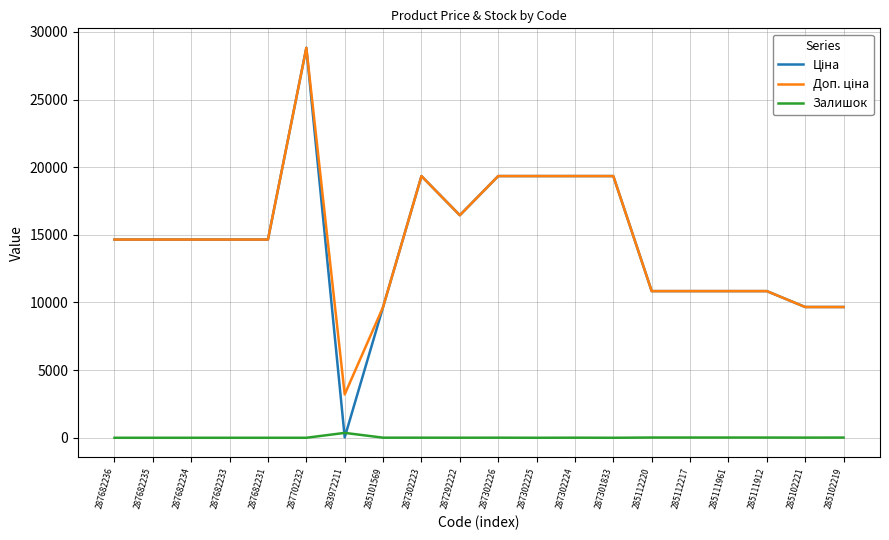

Which label corresponds to the largest value in the chart?

287702232